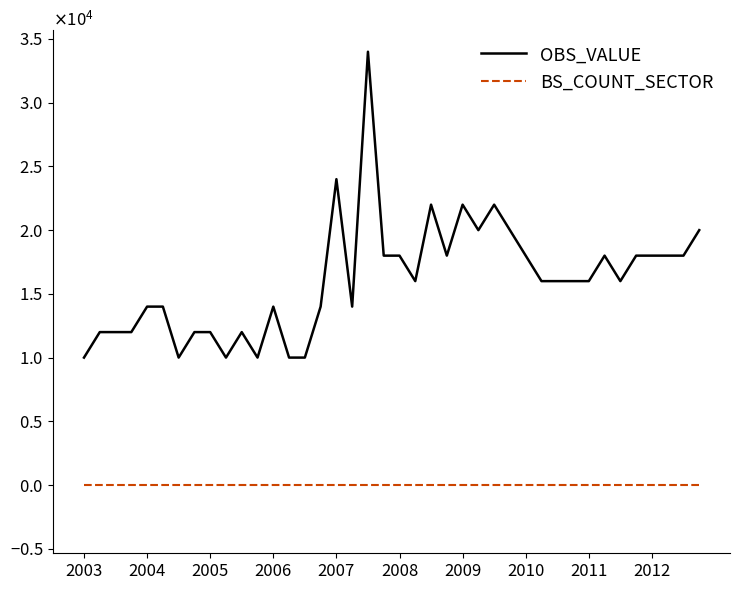

True or false: OBS_VALUE has more than 2 interior local peaks.

True